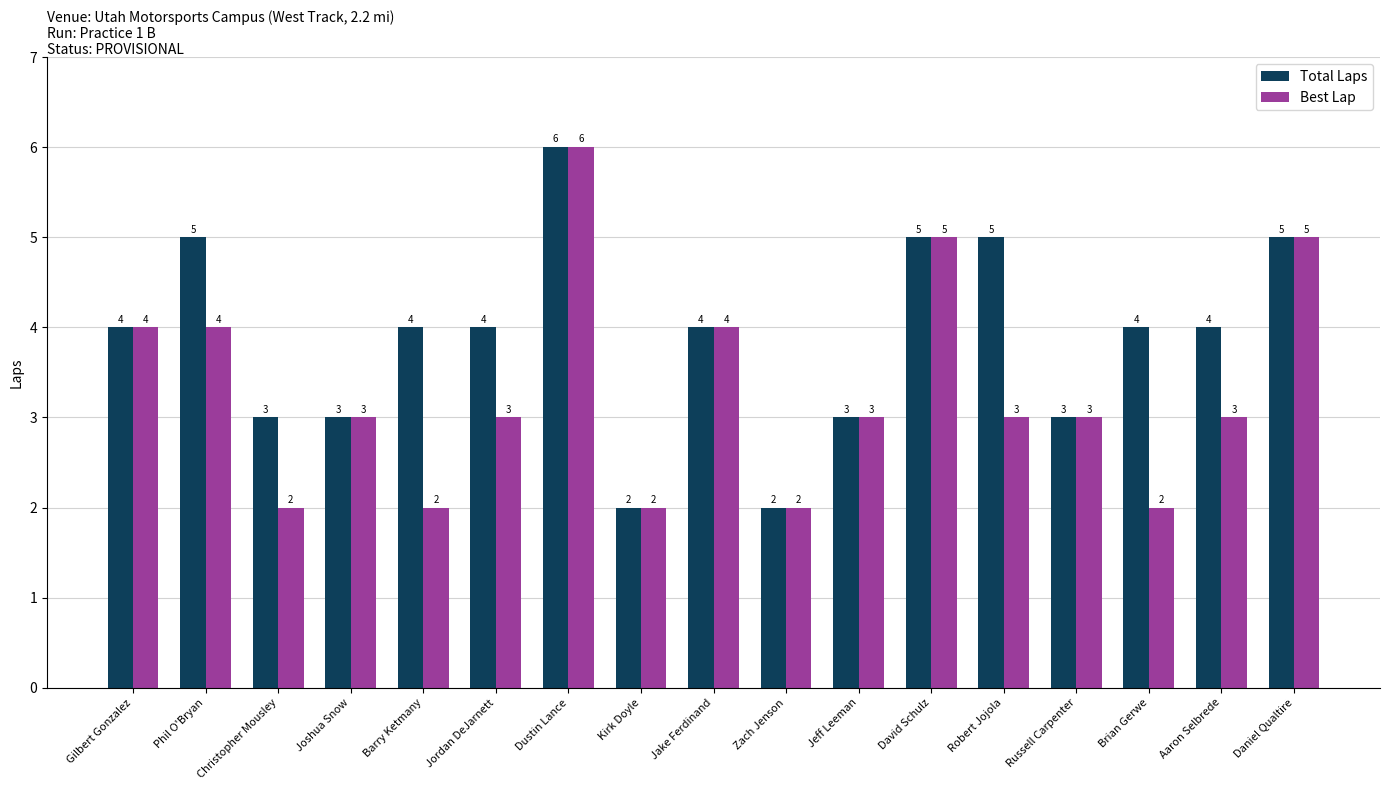

The Total Laps series shows 3 at Russell Carpenter. True or false?

True